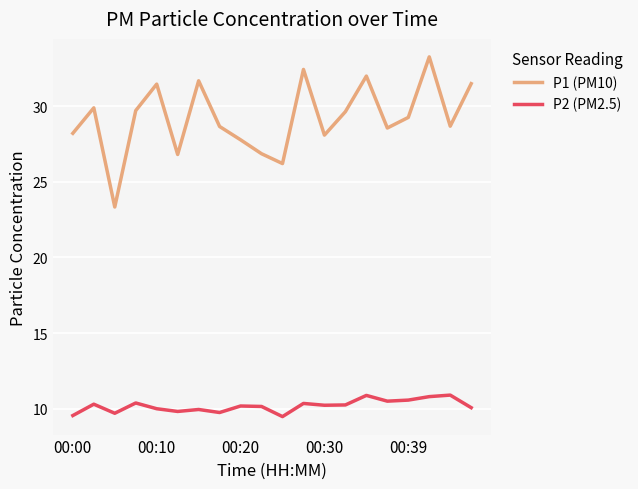

Which series has the largest range (max minus min)?

P1 (PM10)